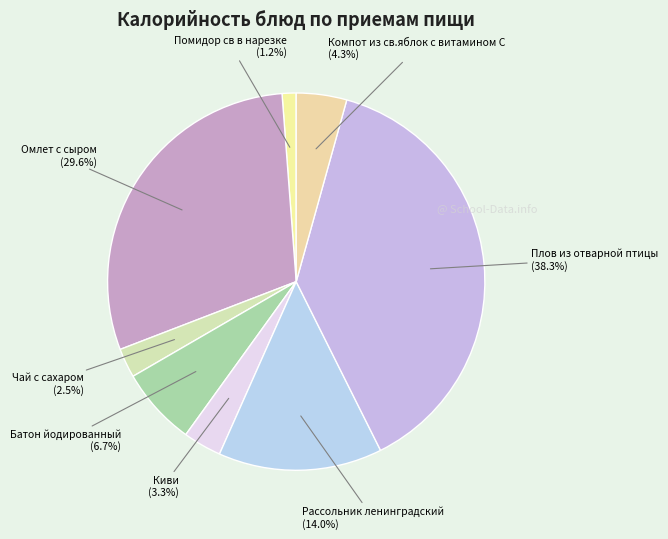

How many segments does this pie chart have?

8